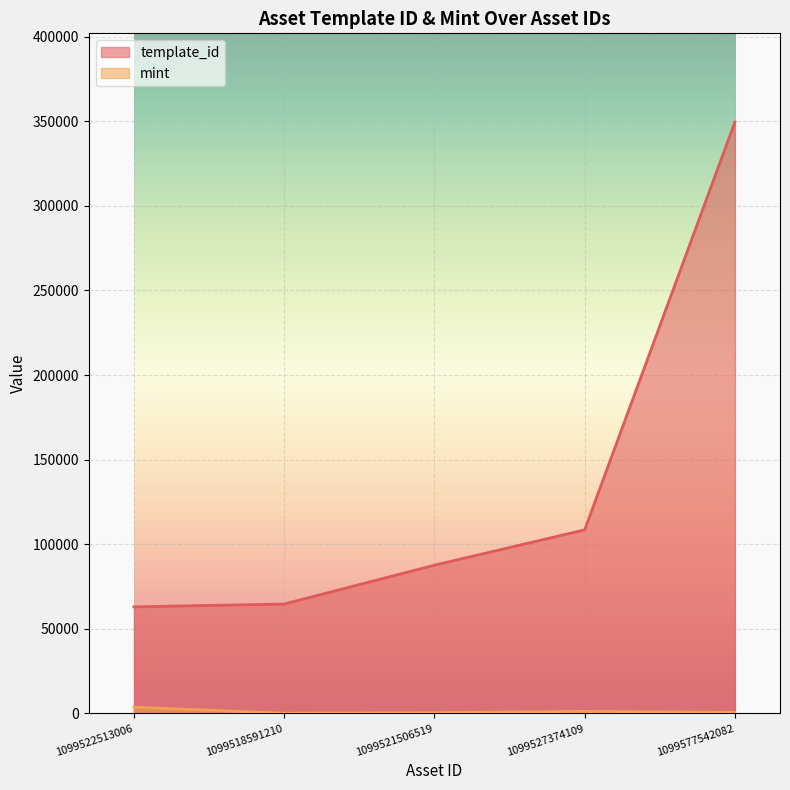

Which category has the lowest value in the template_id series?

1099522513006